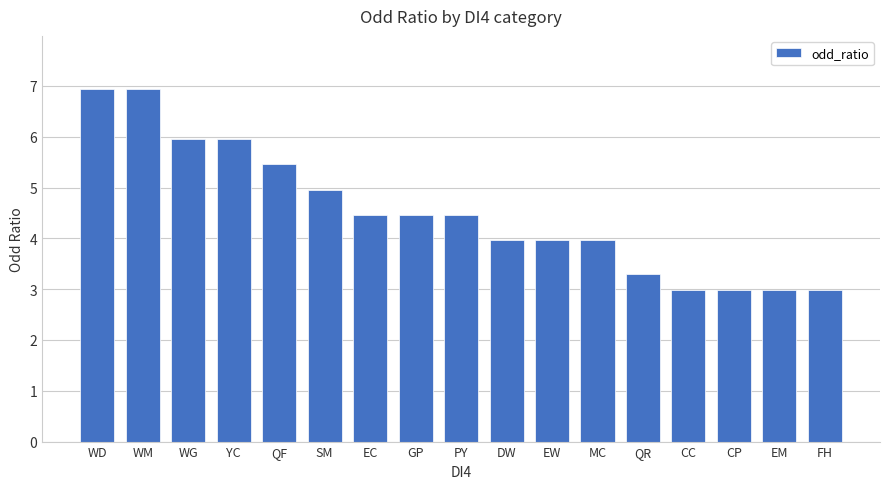

What is the ratio of the value at DW to the value at WG?

0.7